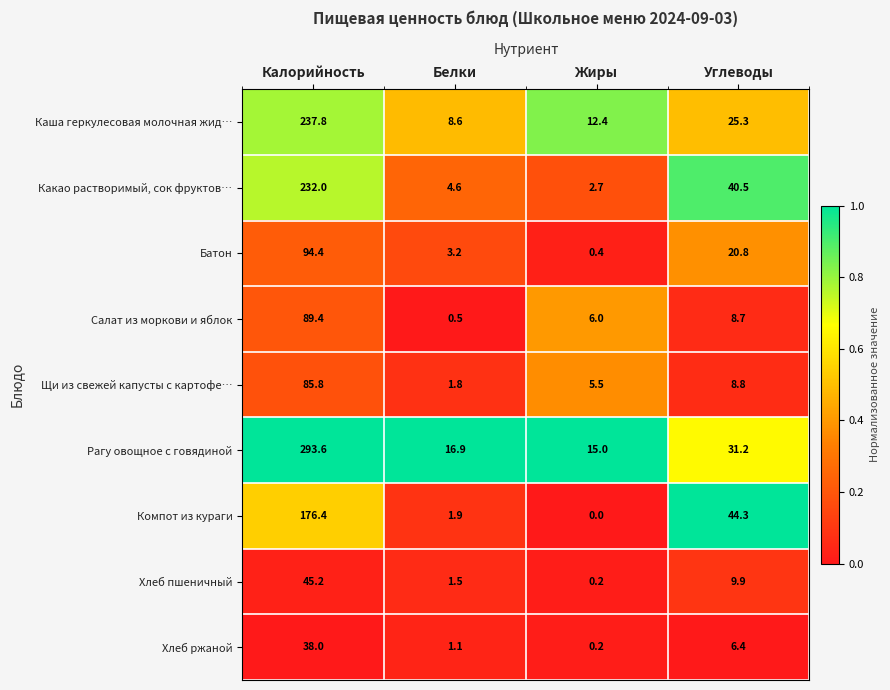

Between Белки and Жиры, which series saw the biggest shift?

Салат из моркови и яблок